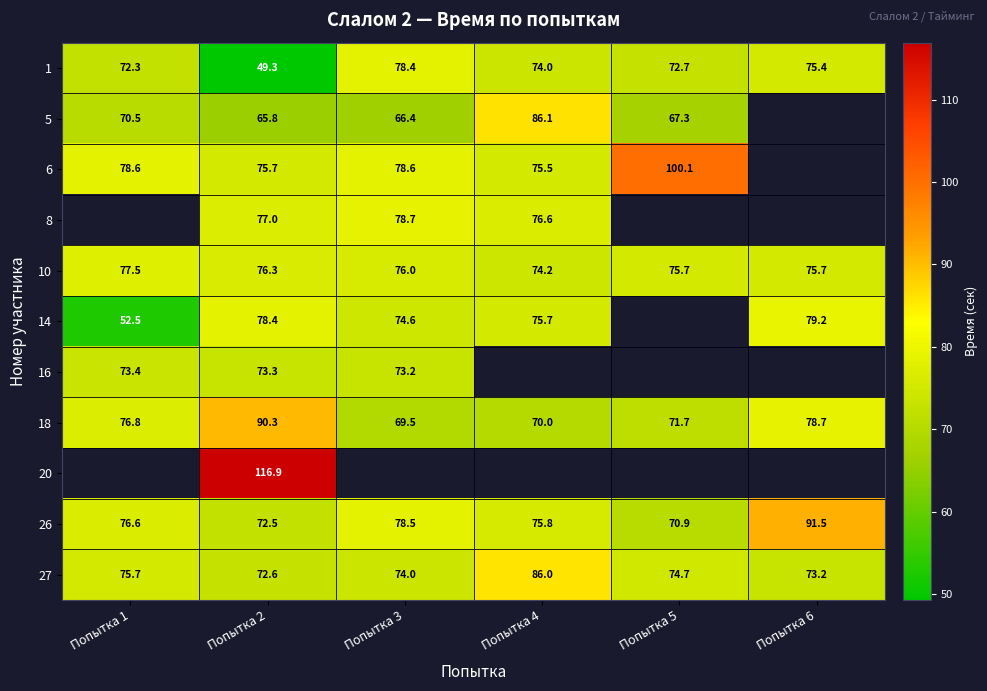

How many values in the 26 series exceed 76?

3